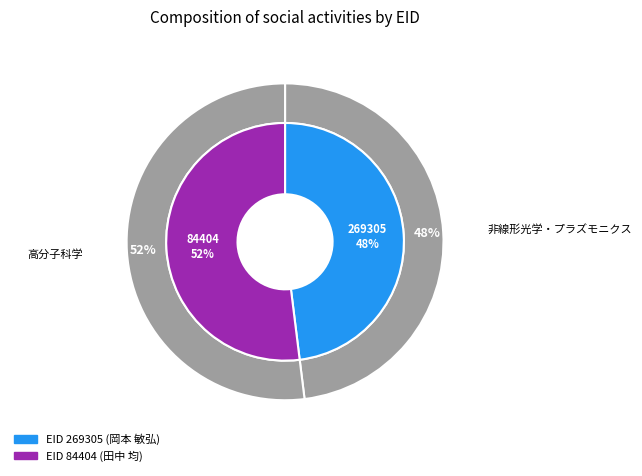

Which slice is the smallest?

269305